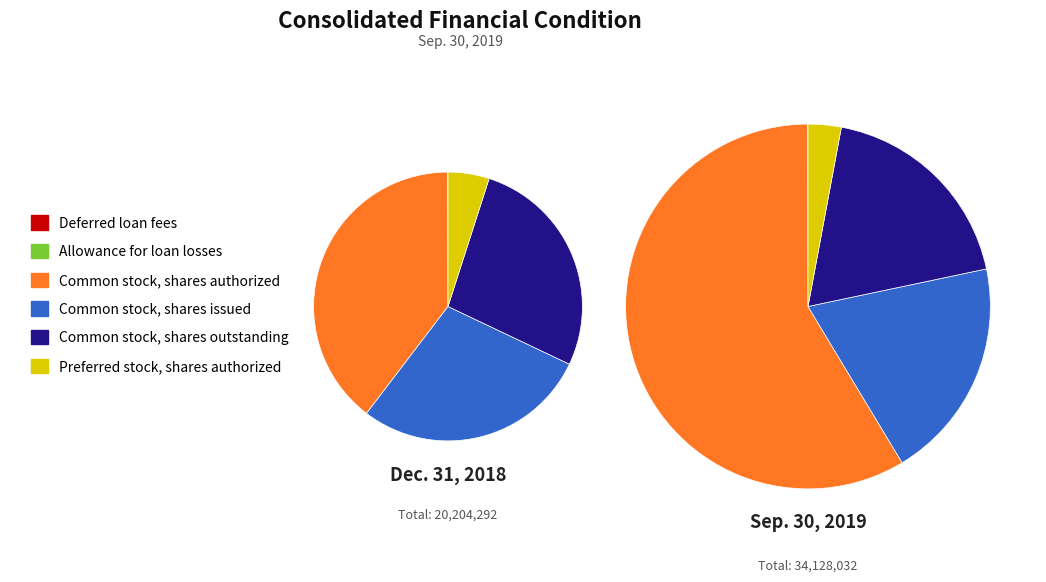

True or false: Allowance for loan losses accounts for 6% of the total.

False